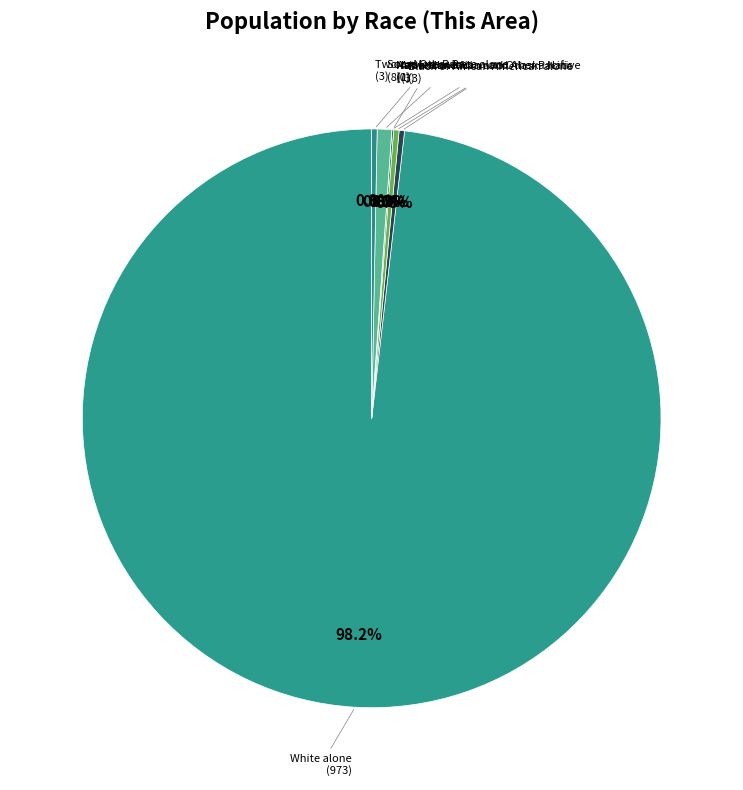

Combined, do Native Hawaiian and Other Pacific and Asian alone account for over 50%?

No